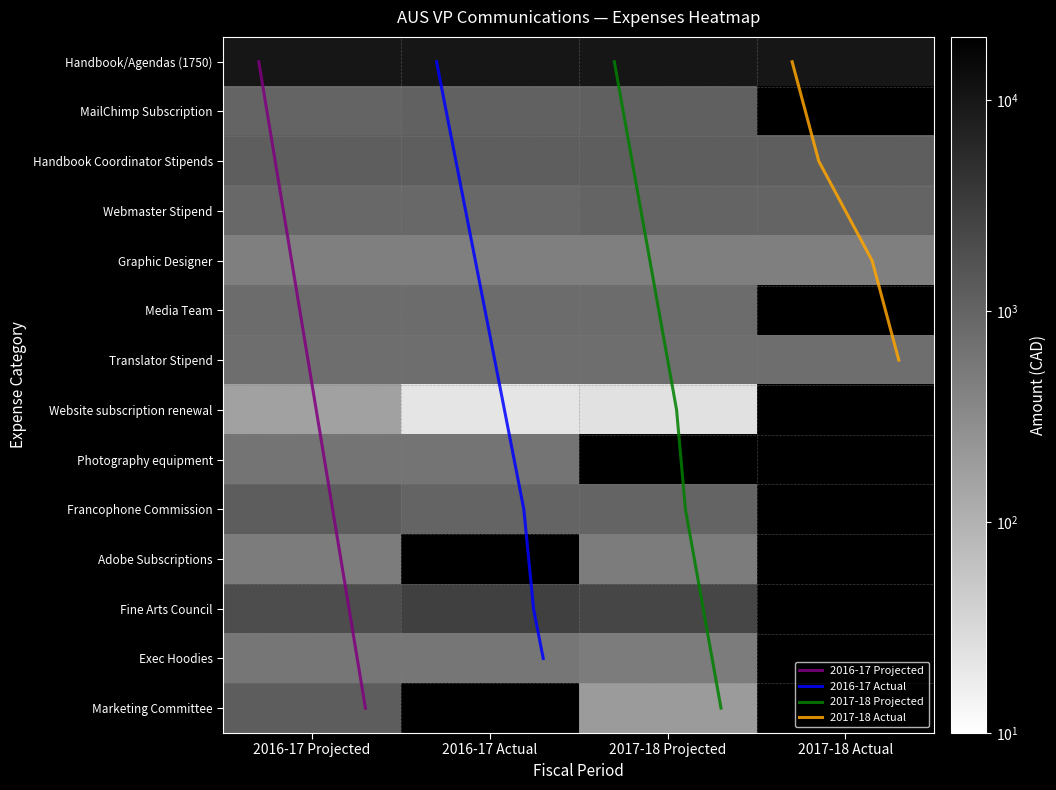

Between 2016-17 Actual and 2017-18 Actual, which series saw the biggest shift?

Fine Arts Council